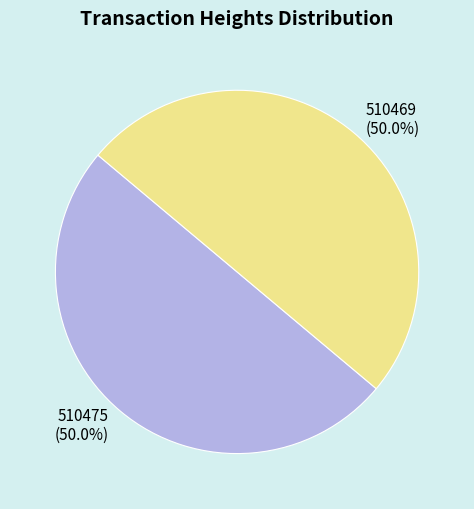

To the nearest percent, what is the average slice percentage?

50%